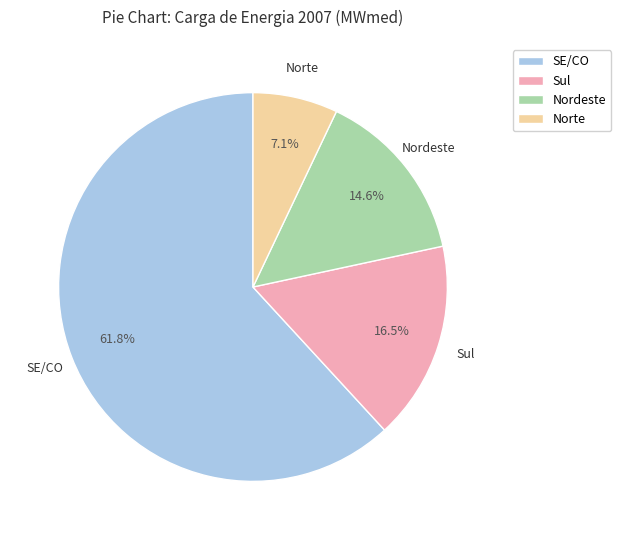

To the nearest percent, what is the average slice percentage?

25%